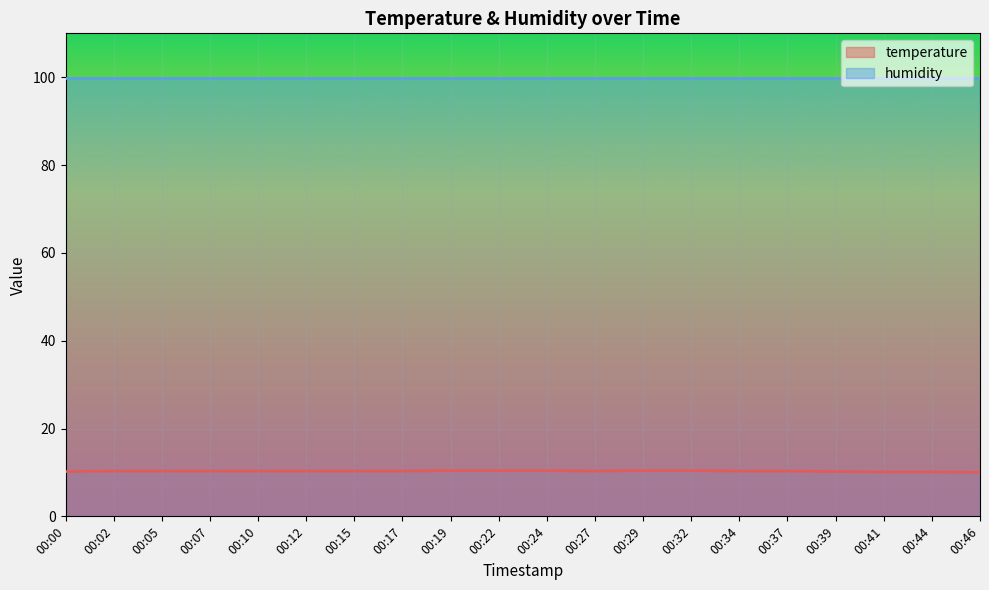

True or false: there are more than 1 points higher than both neighbors.

False